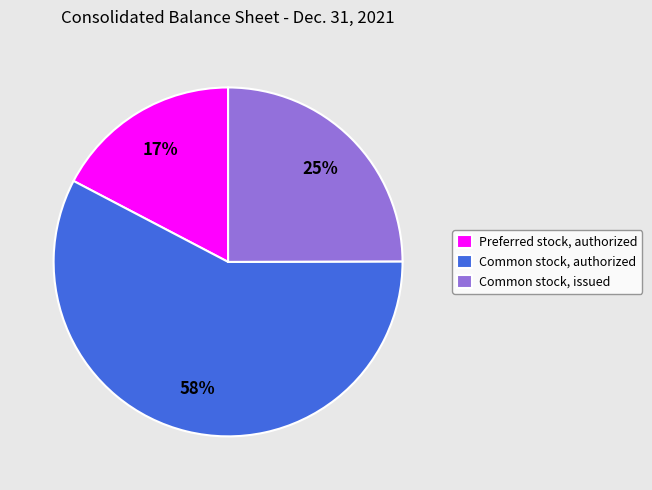

Rank the categories by value from highest to lowest.

Common stock, authorized, Common stock, issued, Preferred stock, authorized